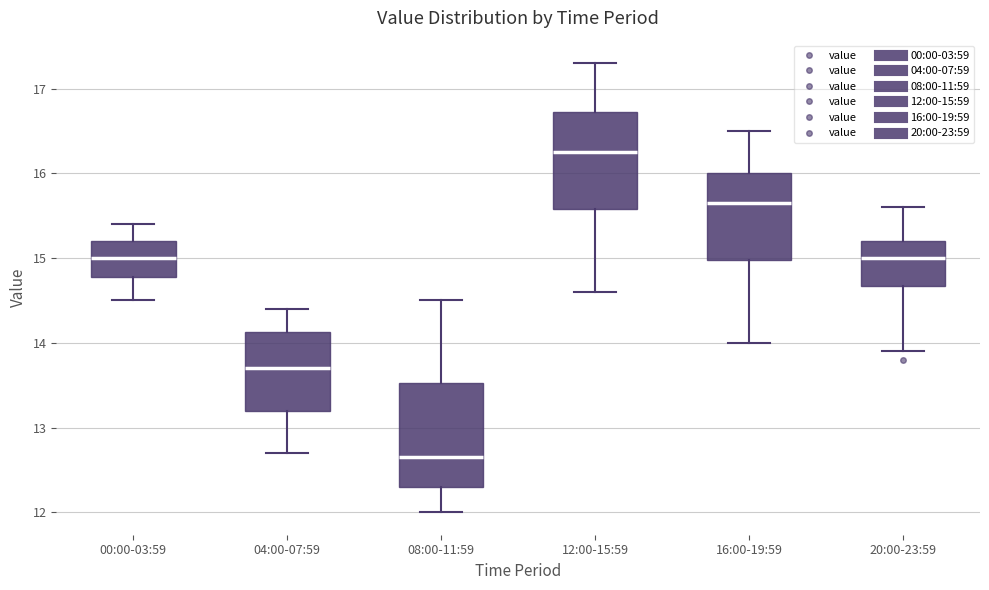

Reading left to right, read every box against the y-axis: the position of its median line, the range the box covers, and the ends of its whiskers. The values are not printed on the chart, so give them approximately, as read against the axis.

00:00-03:59: median 15.0, box 14.8 to 15.2, whiskers 14.5 to 15.4
04:00-07:59: median 13.7, box 13.2 to 14.1, whiskers 12.7 to 14.4
08:00-11:59: median 12.7, box 12.3 to 13.5, whiskers 12.0 to 14.5
12:00-15:59: median 16.3, box 15.6 to 16.7, whiskers 14.6 to 17.3
16:00-19:59: median 15.7, box 15.0 to 16.0, whiskers 14.0 to 16.5
20:00-23:59: median 15.0, box 14.7 to 15.2, whiskers 13.9 to 15.6